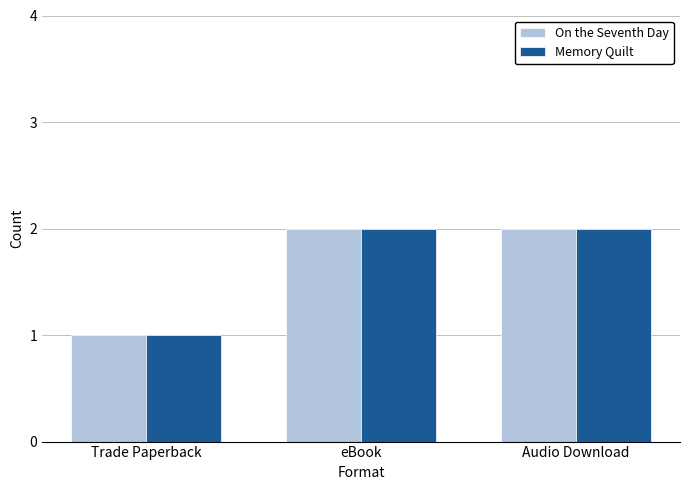

What is the total value across all series at eBook?

4